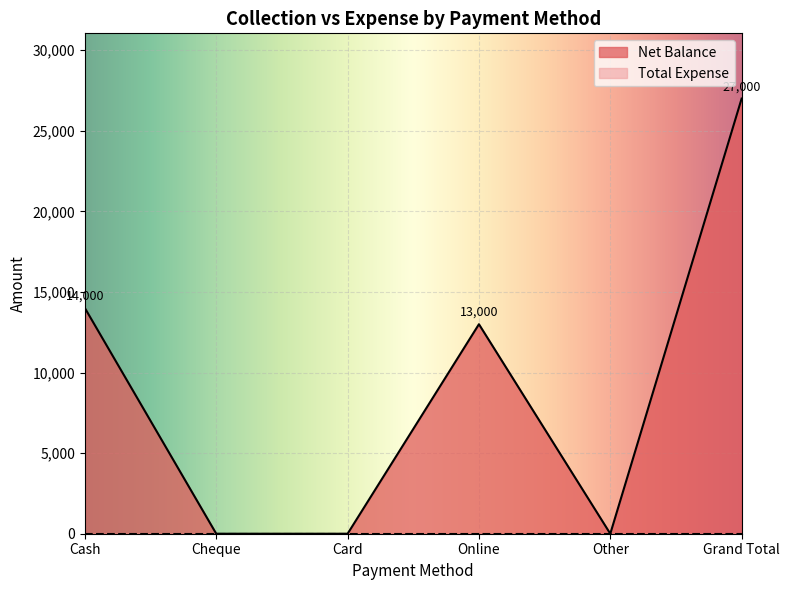

Reading left to right, extract all data points from this chart.

14000	0	0	13000	0	27000